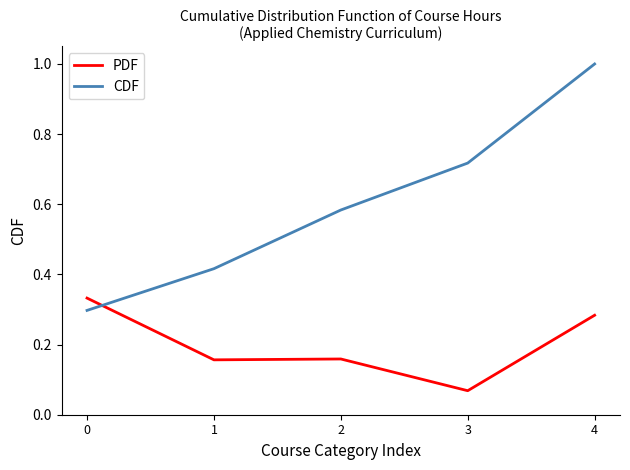

At which label is PDF closest to 0?

3